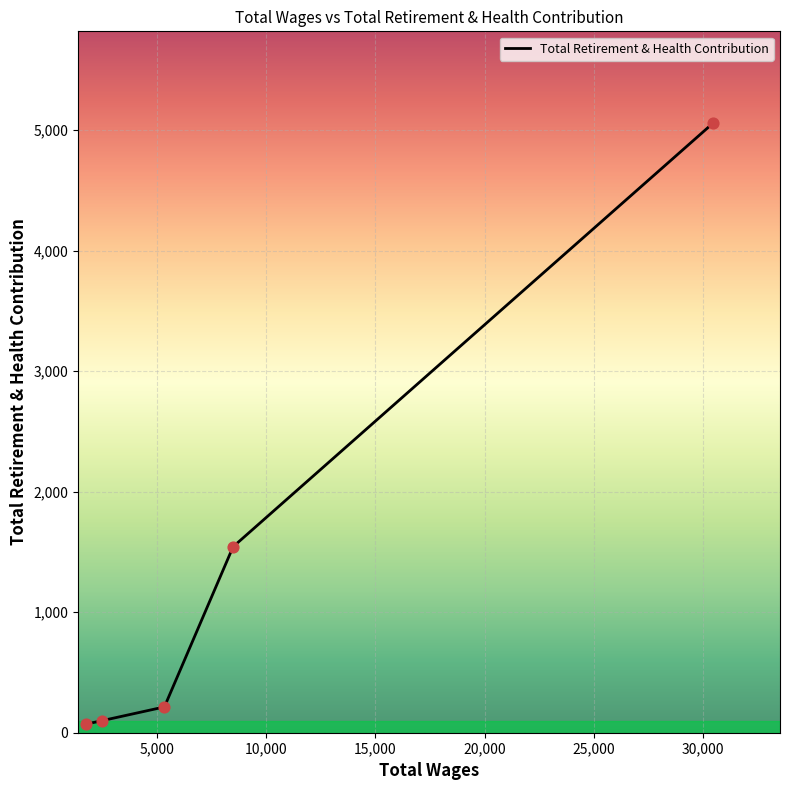

What is the difference between the second highest and second lowest values?

1443